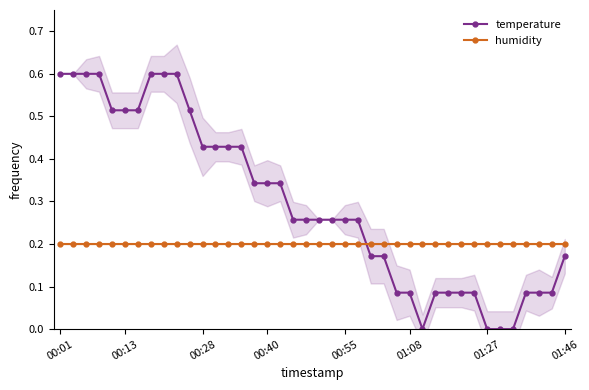

Which series has the widest spread of values?

temperature